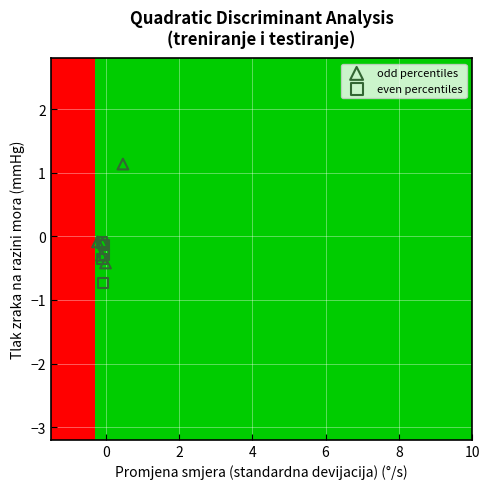

Which series reaches the minimum Y coordinate?

even percentiles